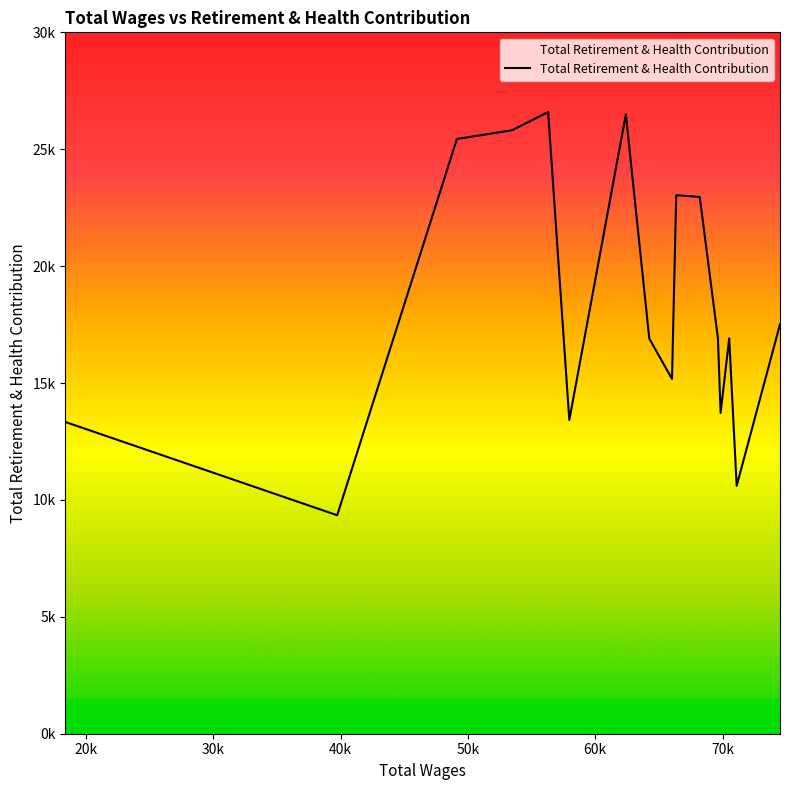

Reading right to left, extract all data points from this chart.

18397.0=13333	39739.0=9345	49138.0=25439	53455.0=25810	56301.0=26590	57964.0=13418	62406.0=26492	64244.0=16902	66027.0=15176	66360.0=23034	68206.0=22960	69635.0=16911	69843.0=13718	70519.0=16911	71106.0=10603	74508.0=17511